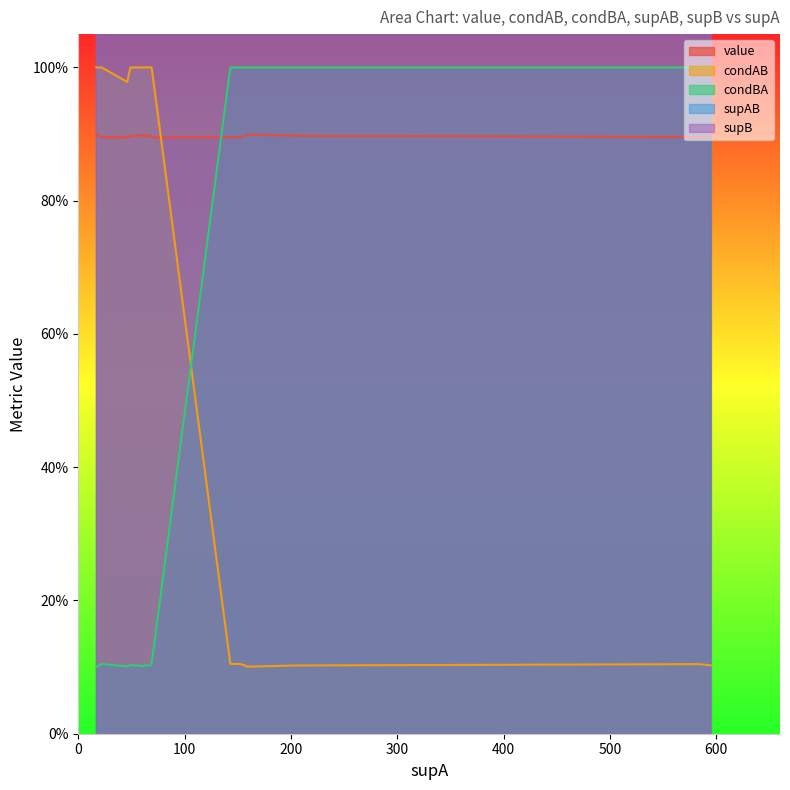

True or false: supB and condAB intersect in this chart.

False